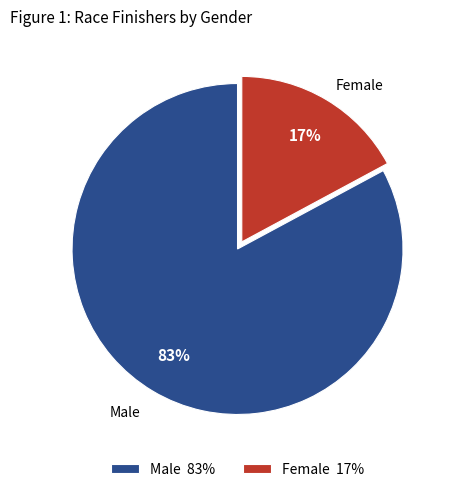

What is the largest slice in the pie chart?

Male